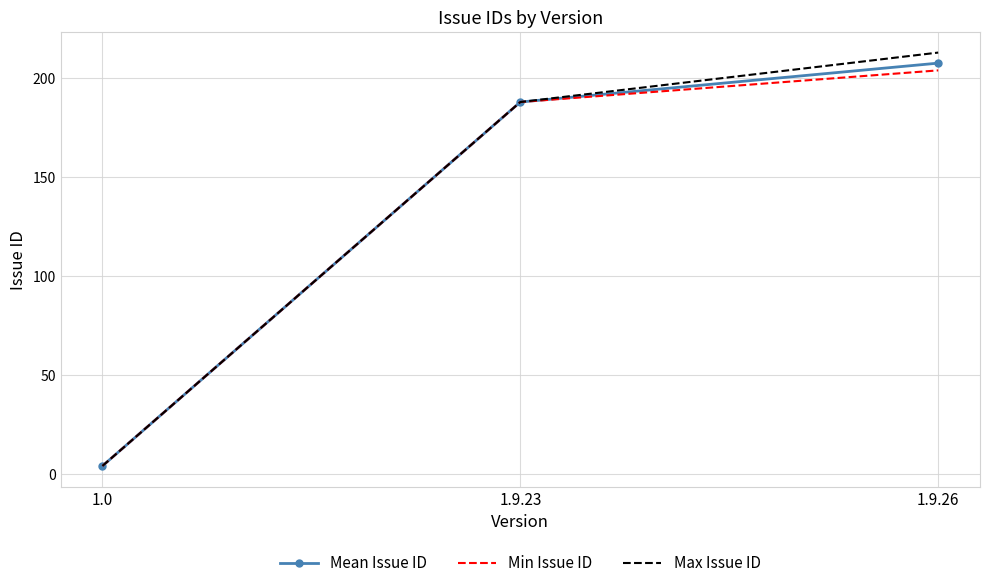

At which category is the sum across all series the highest?

1.9.26